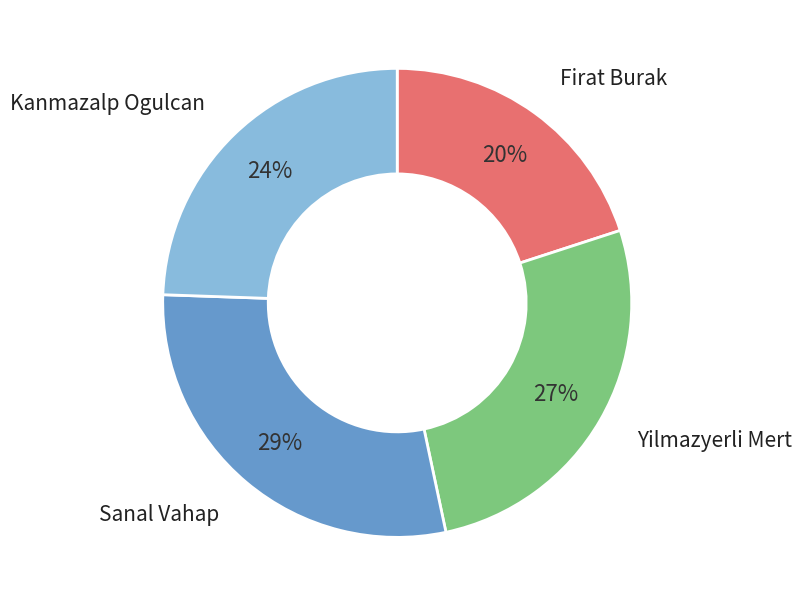

To the nearest percent, what is the average slice percentage?

25%